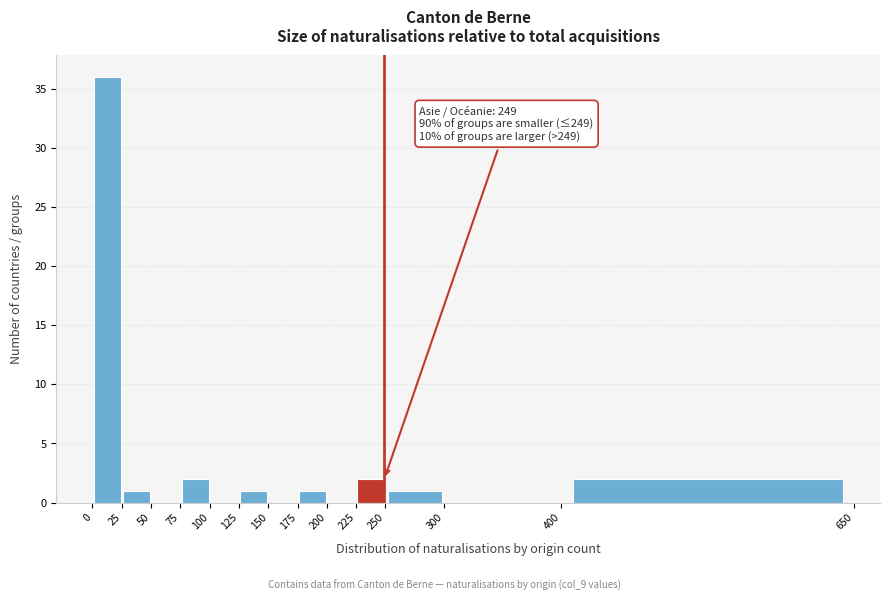

Over which range of the x-axis is the bar tallest?

0 to 25